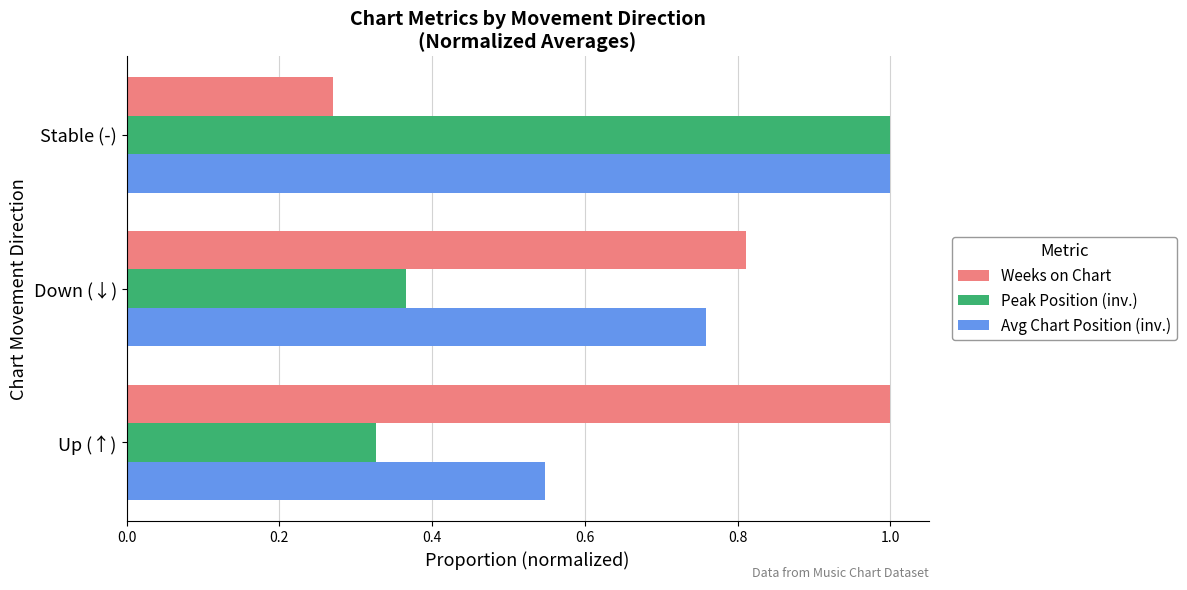

What is the sum of all Weeks on Chart values?

2.1